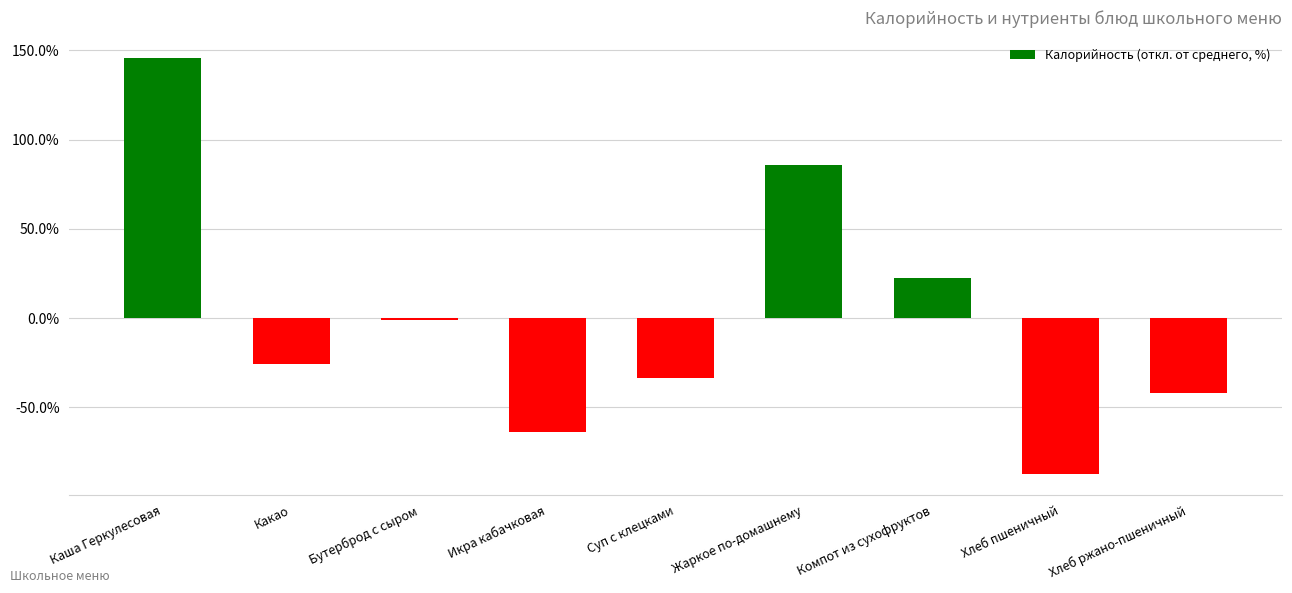

Is it true that the value at Бутерброд с сыром is -0.9?

True